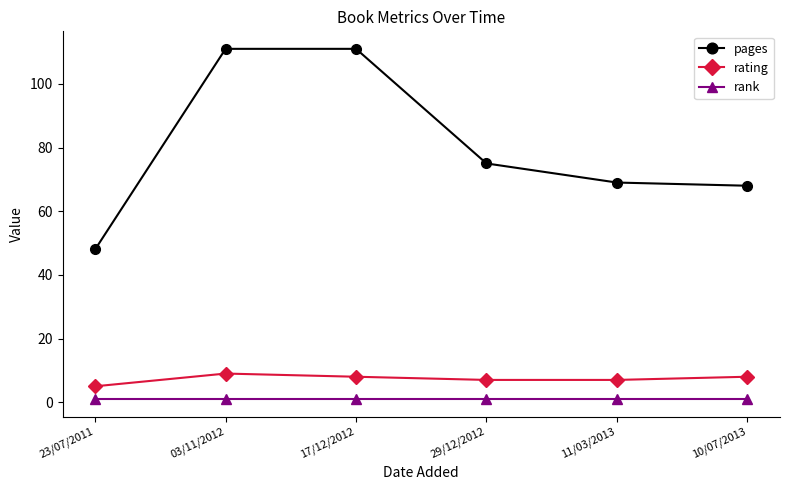

Reading left to right, transcribe all the data shown in this chart.

pages: 48	111	111	75	69	68
rating: 5	9	8	7	7	8
rank: 1	1	1	1	1	1